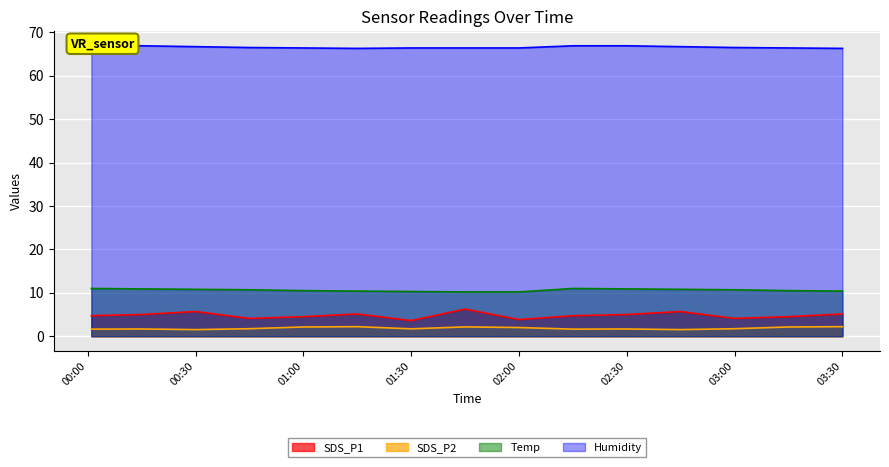

List the series in order of their peak value, lowest first.

SDS_P2, SDS_P1, Temp, Humidity